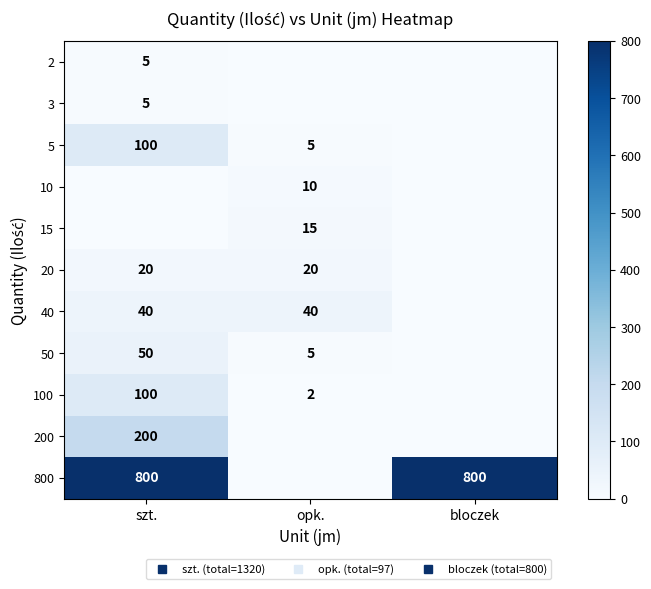

What is the total value across all series at opk.?

97